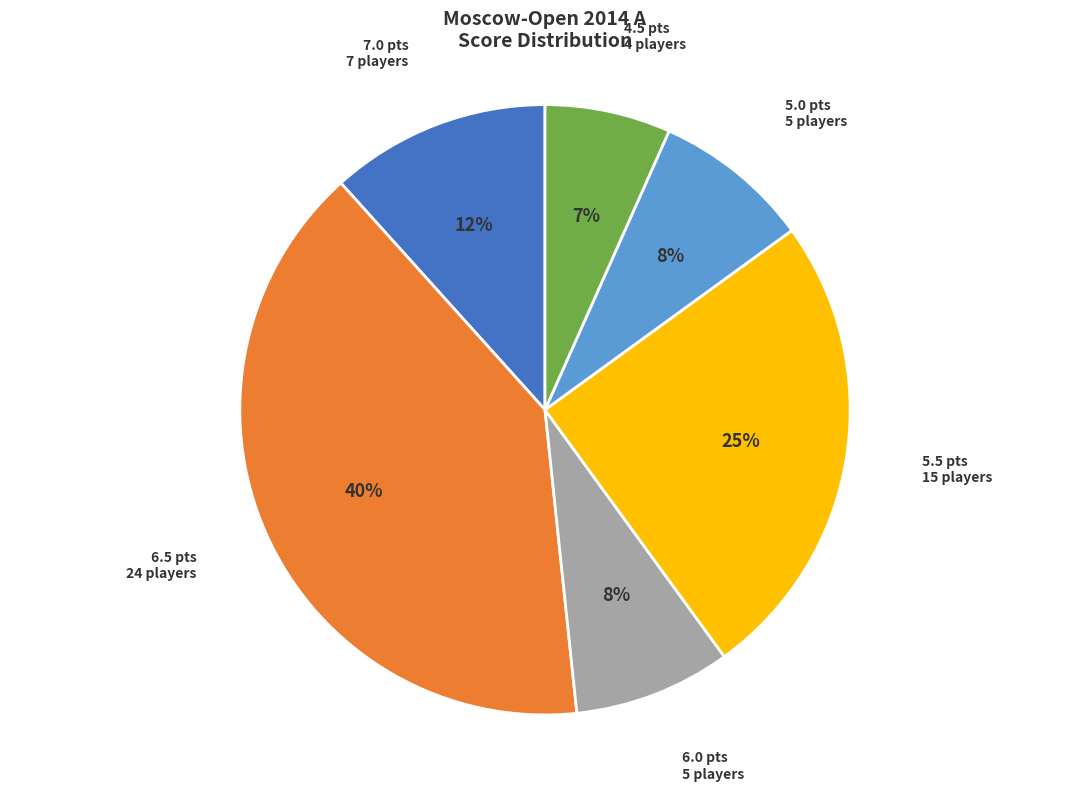

Is there any slice that represents more than half of the pie?

No